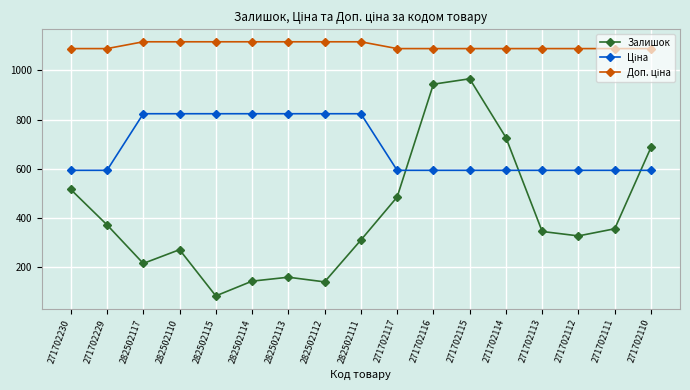

Between 282502113 and 271702116, which series saw the biggest shift?

Залишок